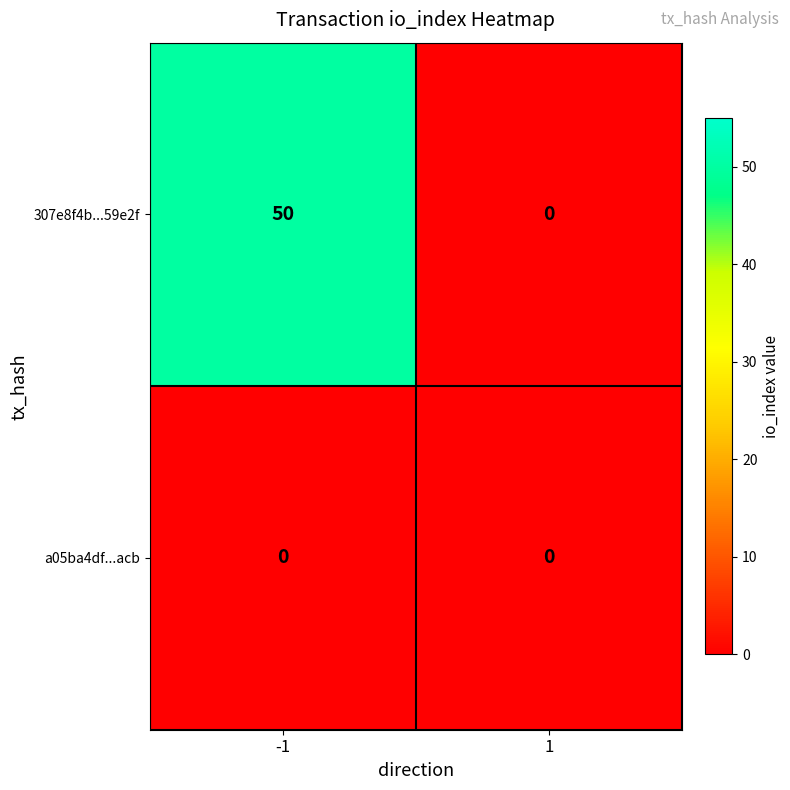

How many series are shown in this chart?

2